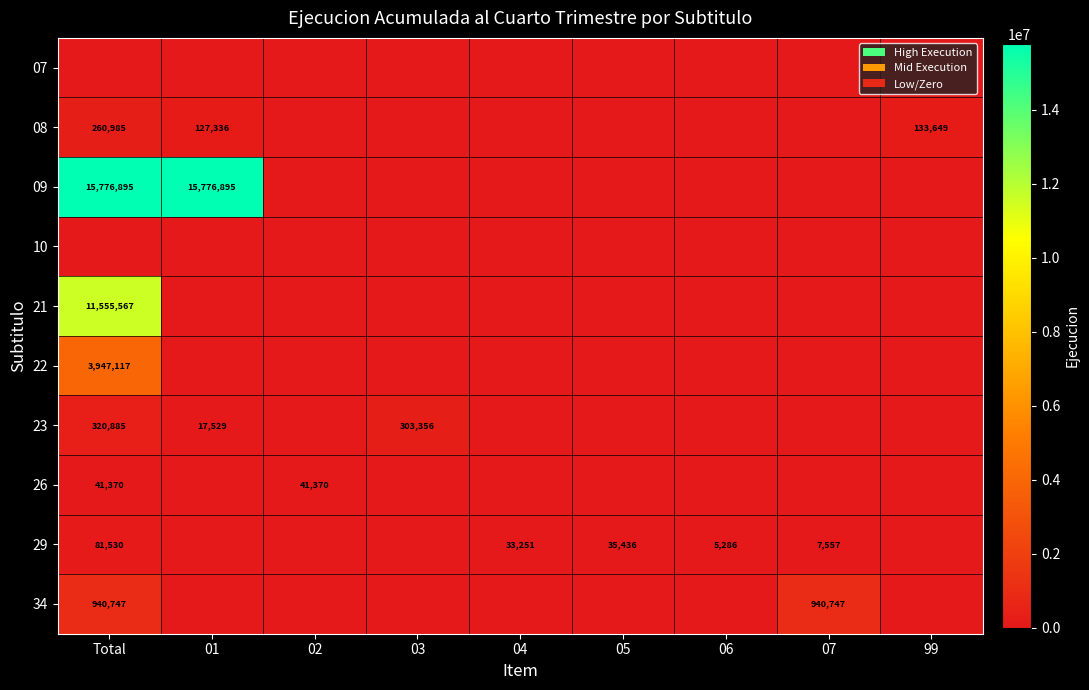

The 08 series shows 189154 at 99. True or false?

False